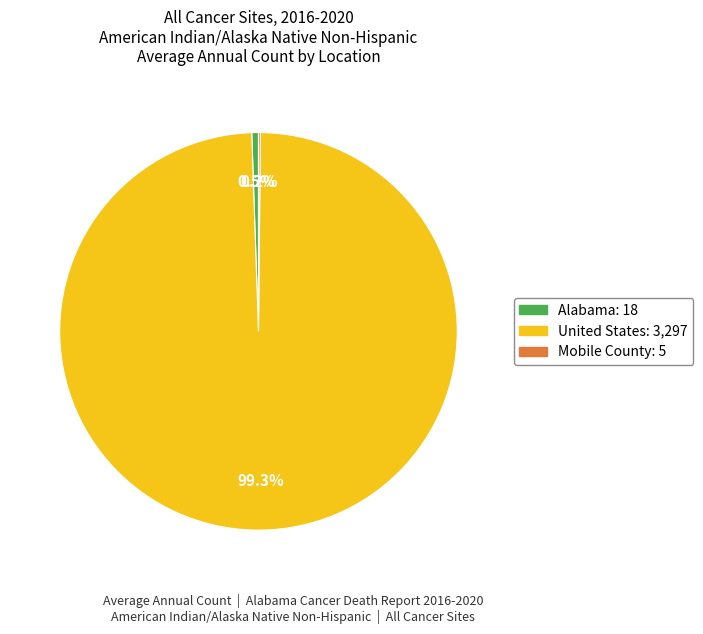

Does United States account for over 50% of the chart?

Yes